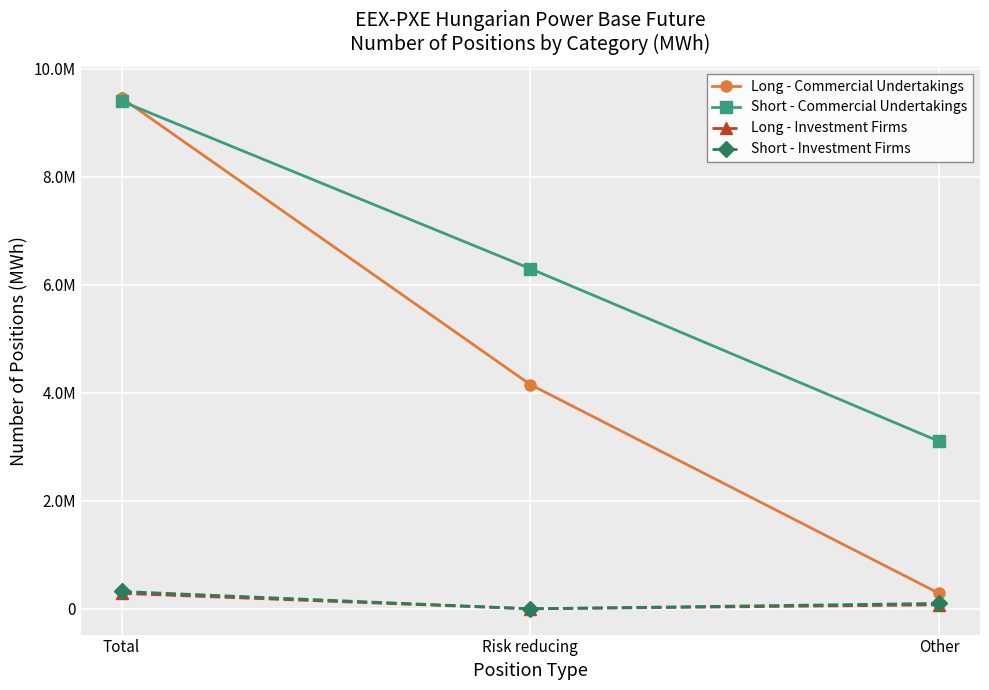

What are all the series names shown in the legend?

Long - Commercial Undertakings, Short - Commercial Undertakings, Long - Investment Firms, Short - Investment Firms